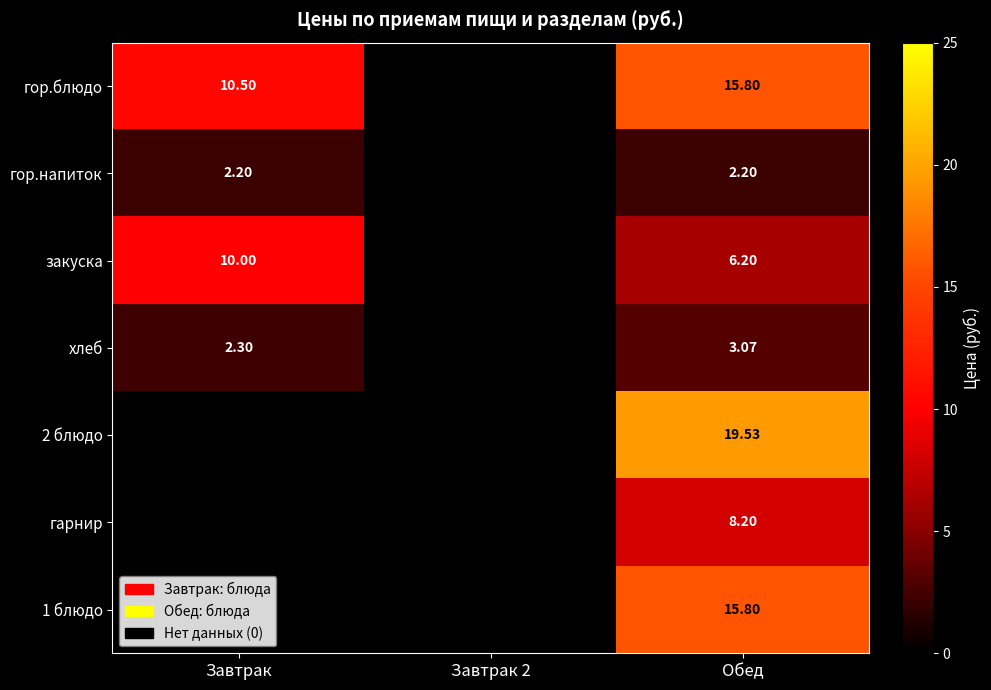

Which series changed the most between Завтрак and Обед?

2 блюдо